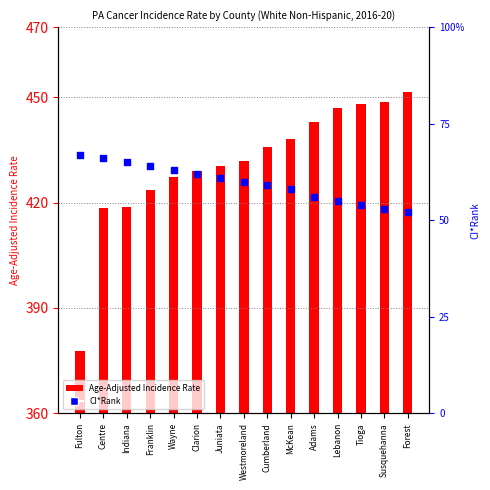

Which series contains the highest Y value?

Age-Adjusted Incidence Rate